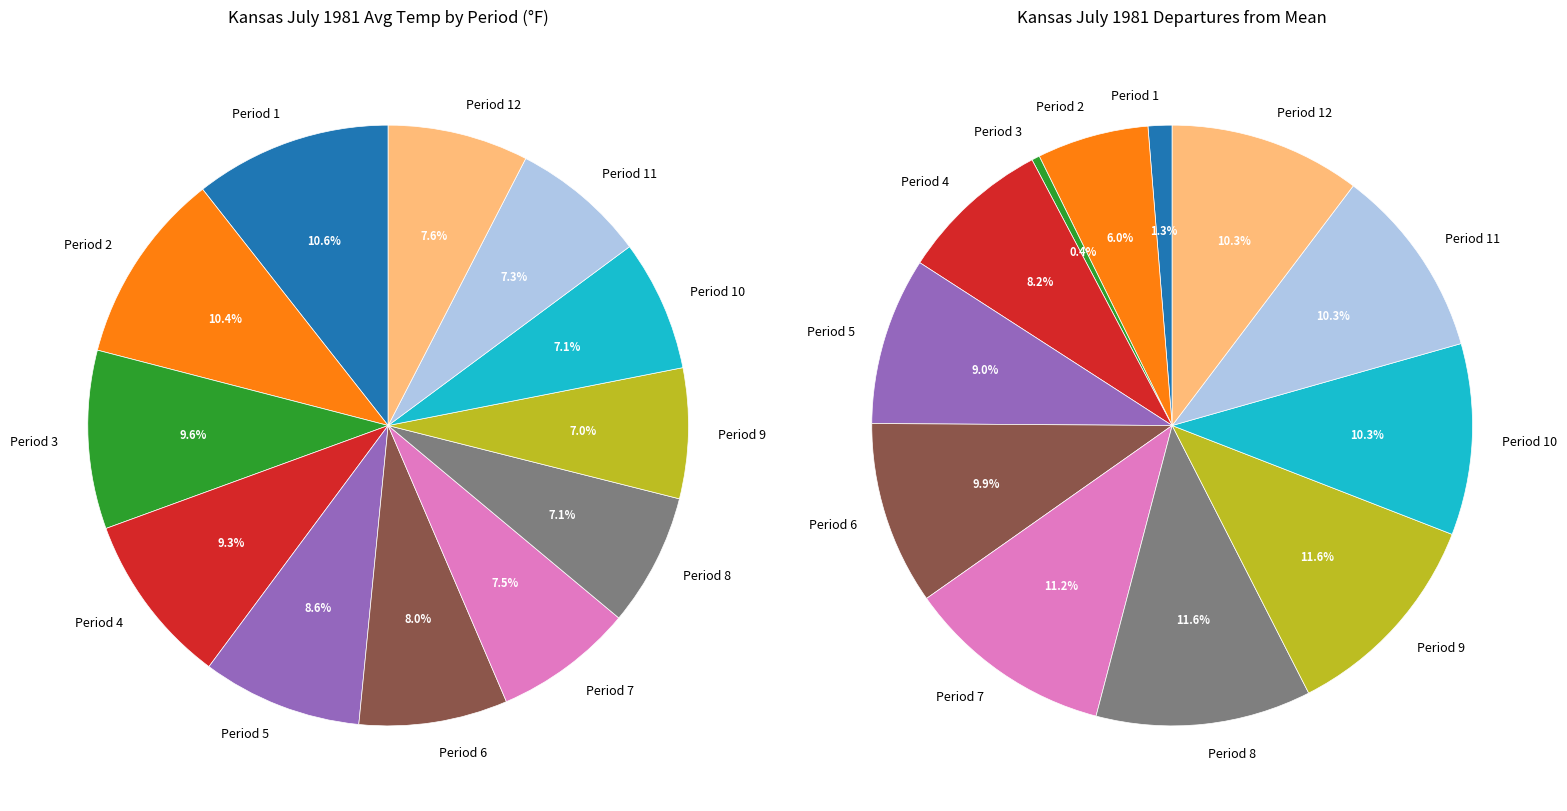

What is the largest slice in the pie chart?

Period 1